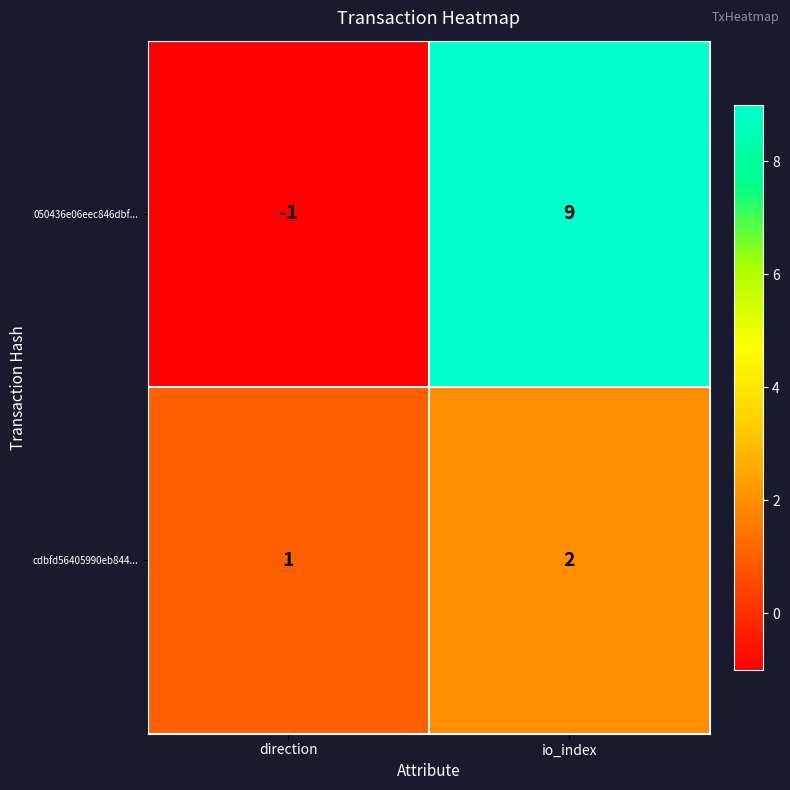

At how many categories does at least one series exceed 0?

2